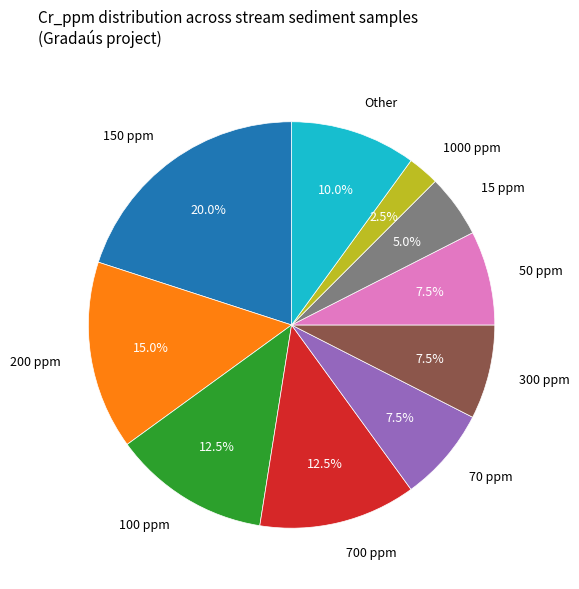

Between 700 ppm and 50 ppm, which is larger?

700 ppm